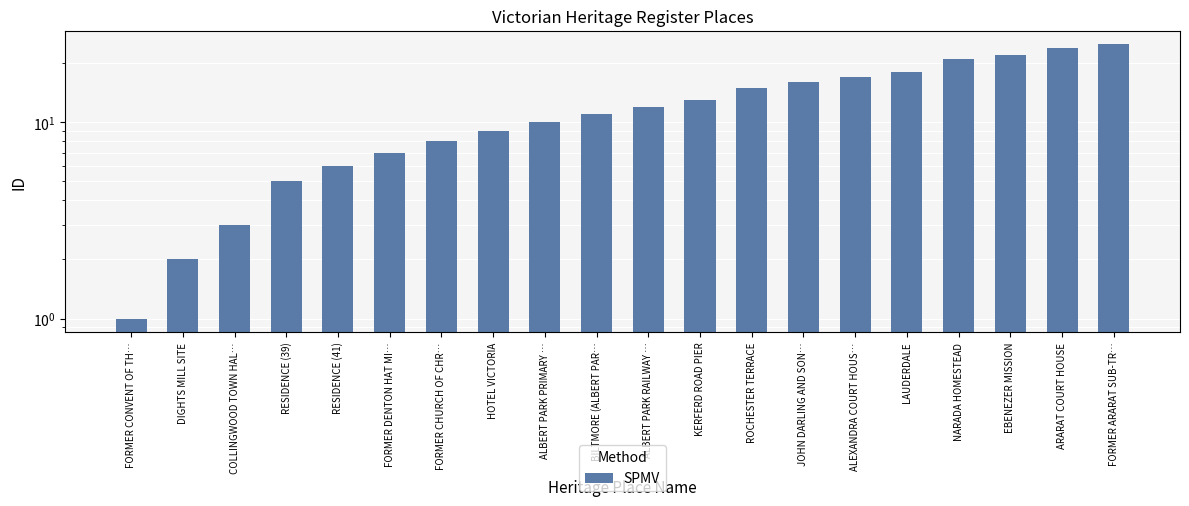

How many series are shown in this chart?

1